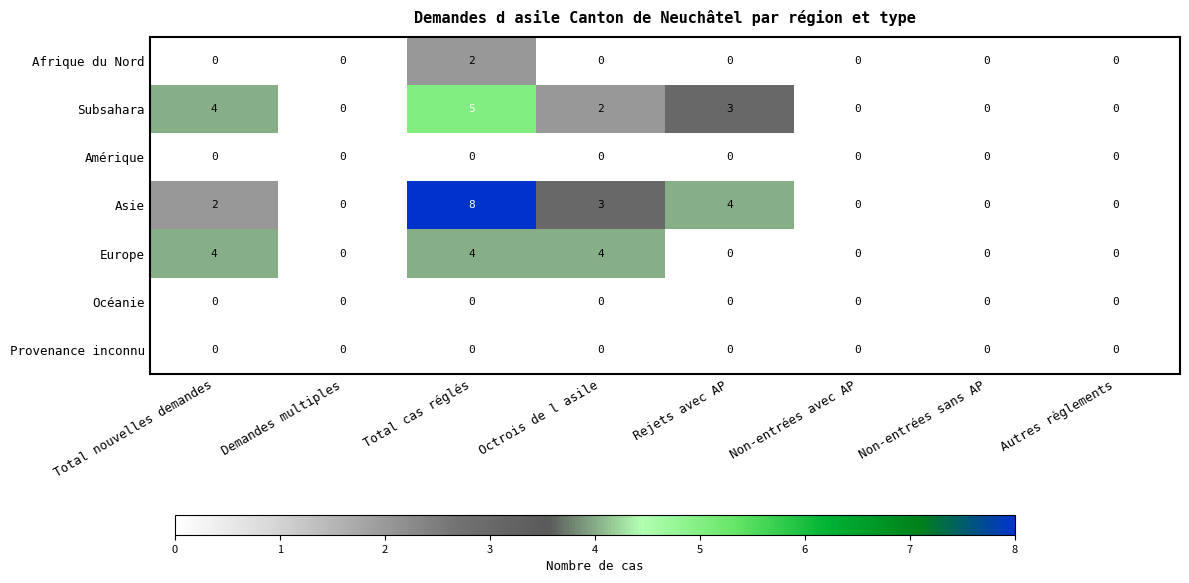

At which category does the chart reach its peak across all series?

Total cas réglés